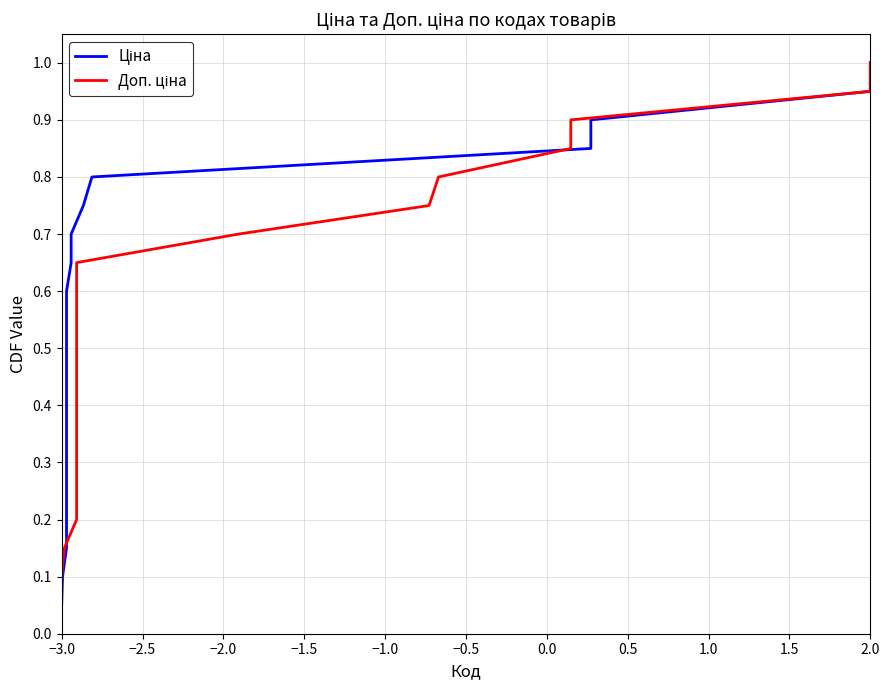

Is it true that Доп. ціна equals 0.3 at −1.5?

False